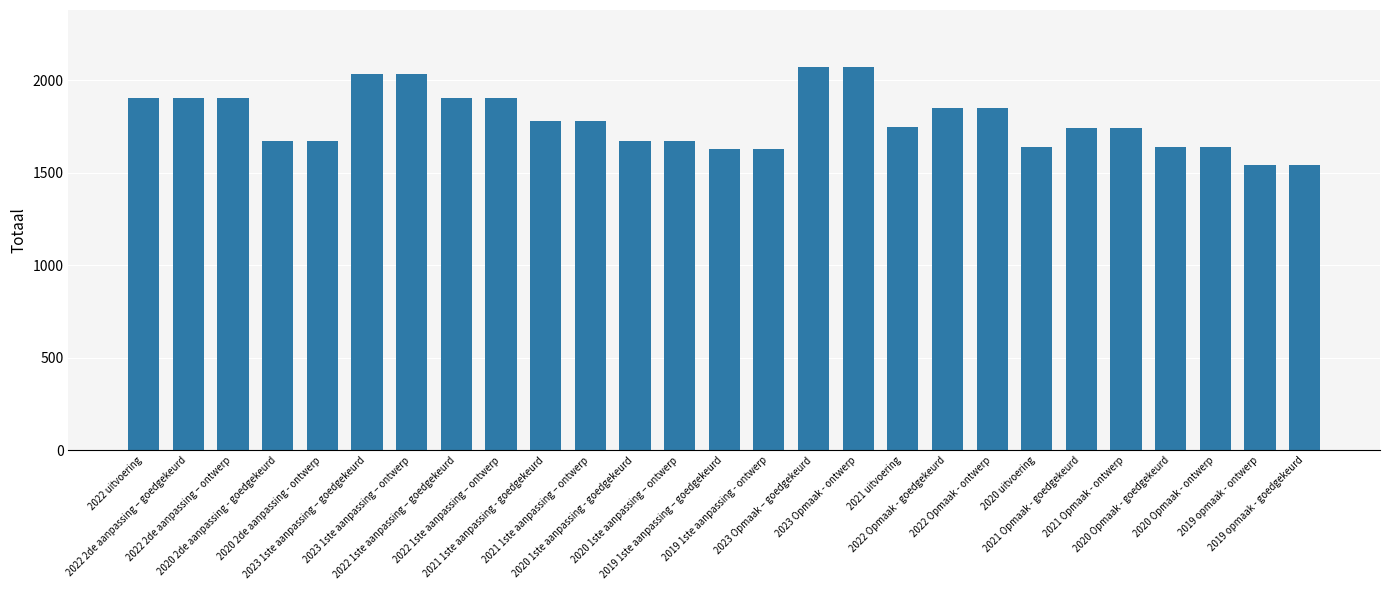

What is the label of the 9th bar from the right?

2022 Opmaak - goedgekeurd